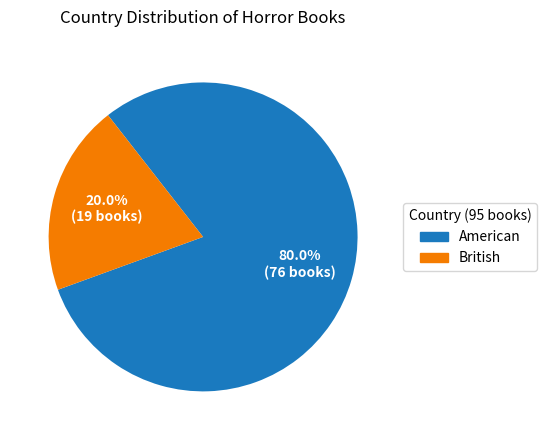

Is it true that British is 20% of the pie?

True